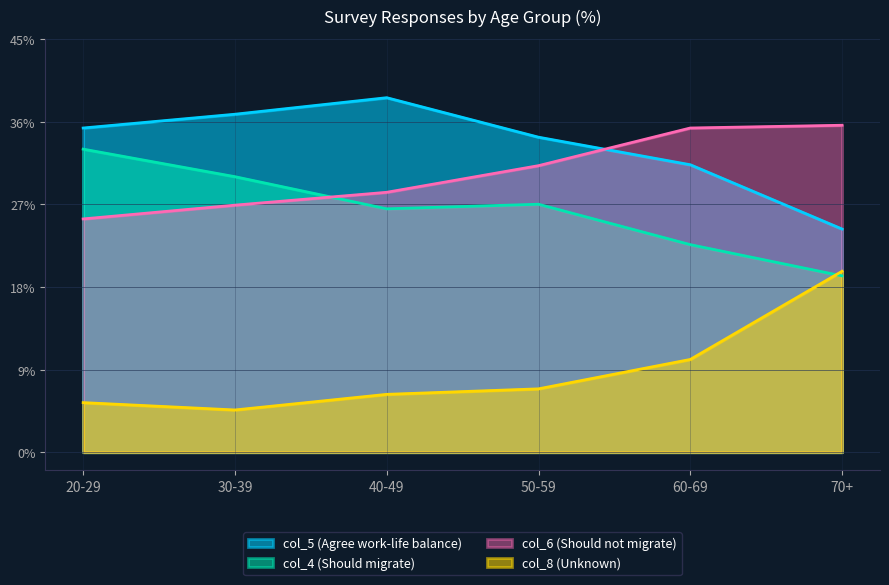

What are all the series names shown in the legend?

col_5 (Agree work-life balance), col_4 (Should migrate), col_6 (Should not migrate), col_8 (Unknown)